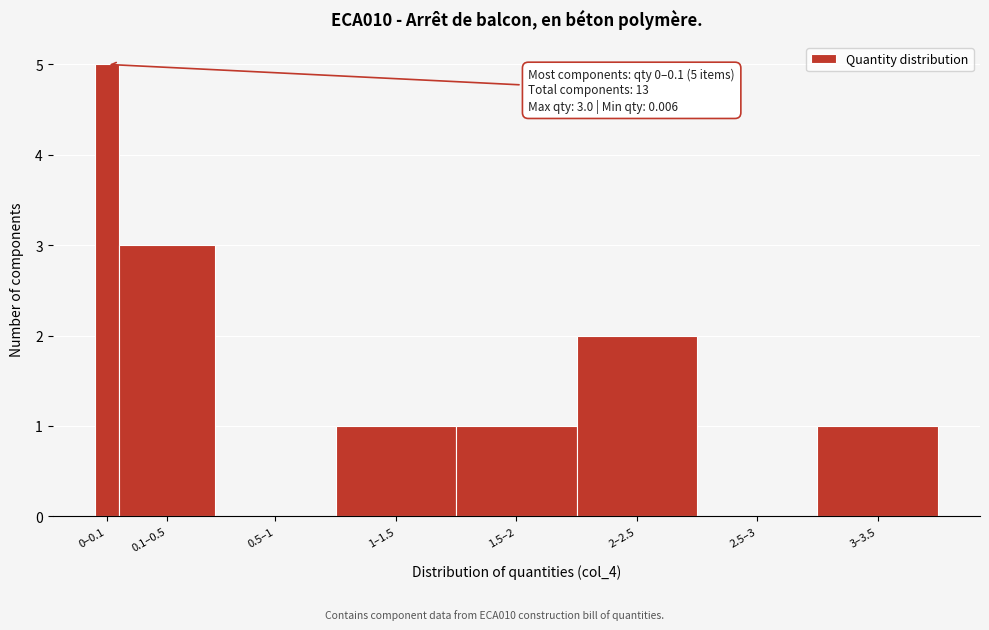

Reading right to left, transcribe all the data shown in this chart.

3–3.5=1	2.5–3=0	2–2.5=2	1.5–2=1	1–1.5=1	0.5–1=0	0.1–0.5=3	0–0.1=5